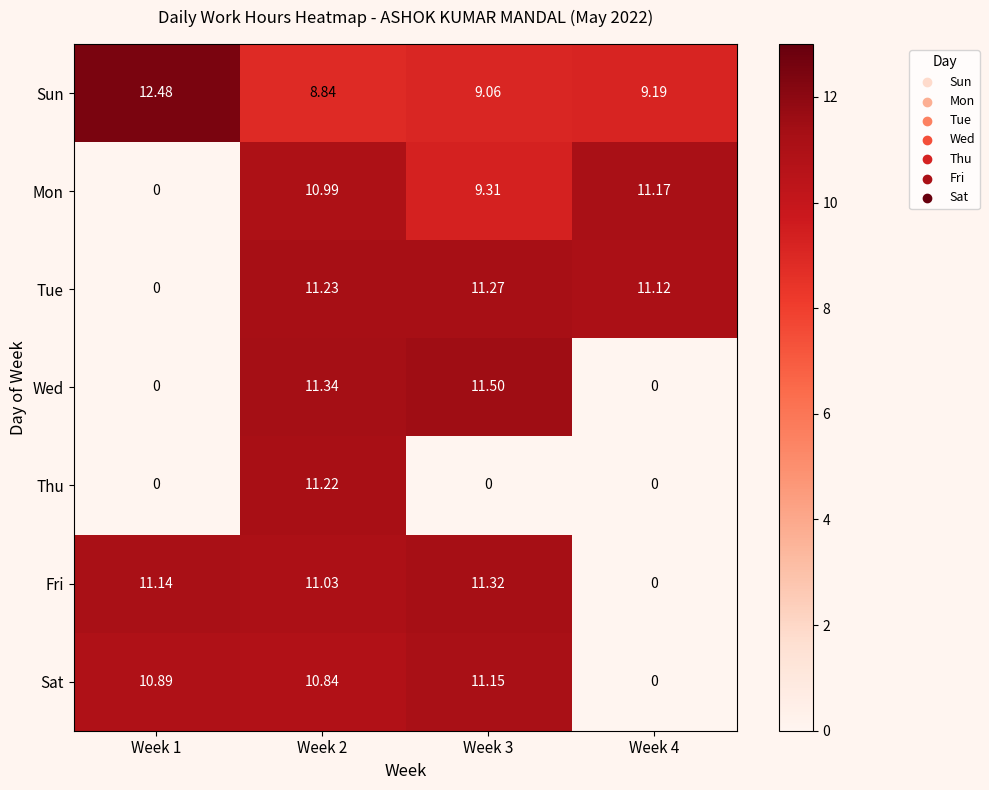

Which series changed the most between Week 2 and Week 3?

Thu